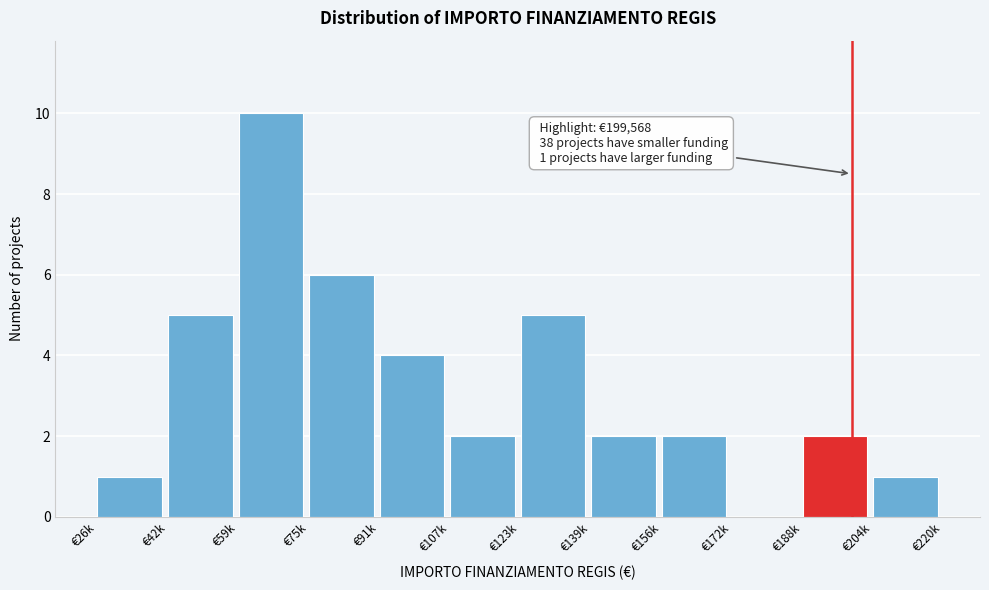

Reading left to right, what are all the values shown in this chart?

€26k=1	€42k=5	€59k=10	€75k=6	€91k=4	€107k=2	€123k=5	€139k=2	€156k=2	€172k=0	€188k=2	€204k=1